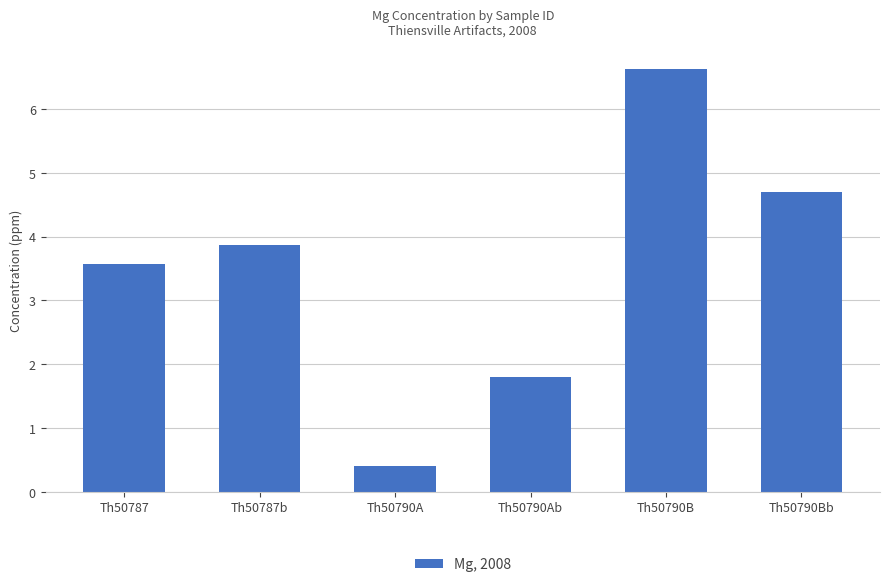

List the labels in order of value, largest first.

Th50790B, Th50790Bb, Th50787b, Th50787, Th50790Ab, Th50790A